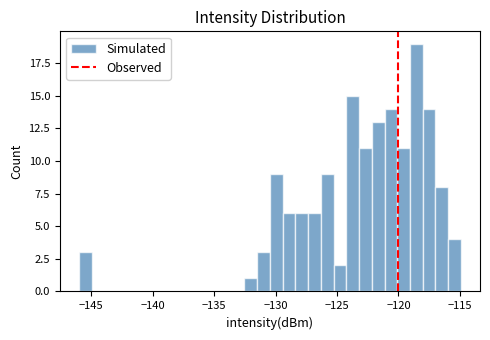

Read against the x-axis, roughly where is the centre of the tallest bar?

-118.5